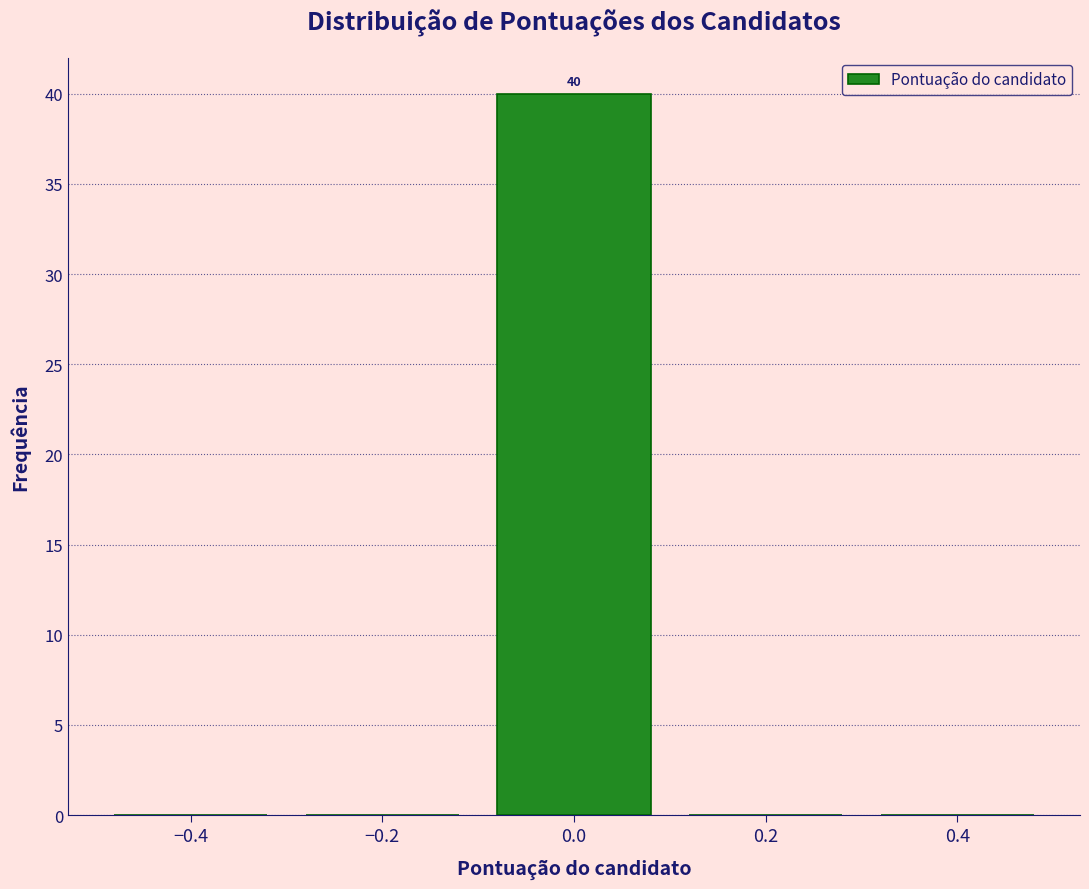

Which range on the x-axis has the tallest bar?

-0.1 to 0.1